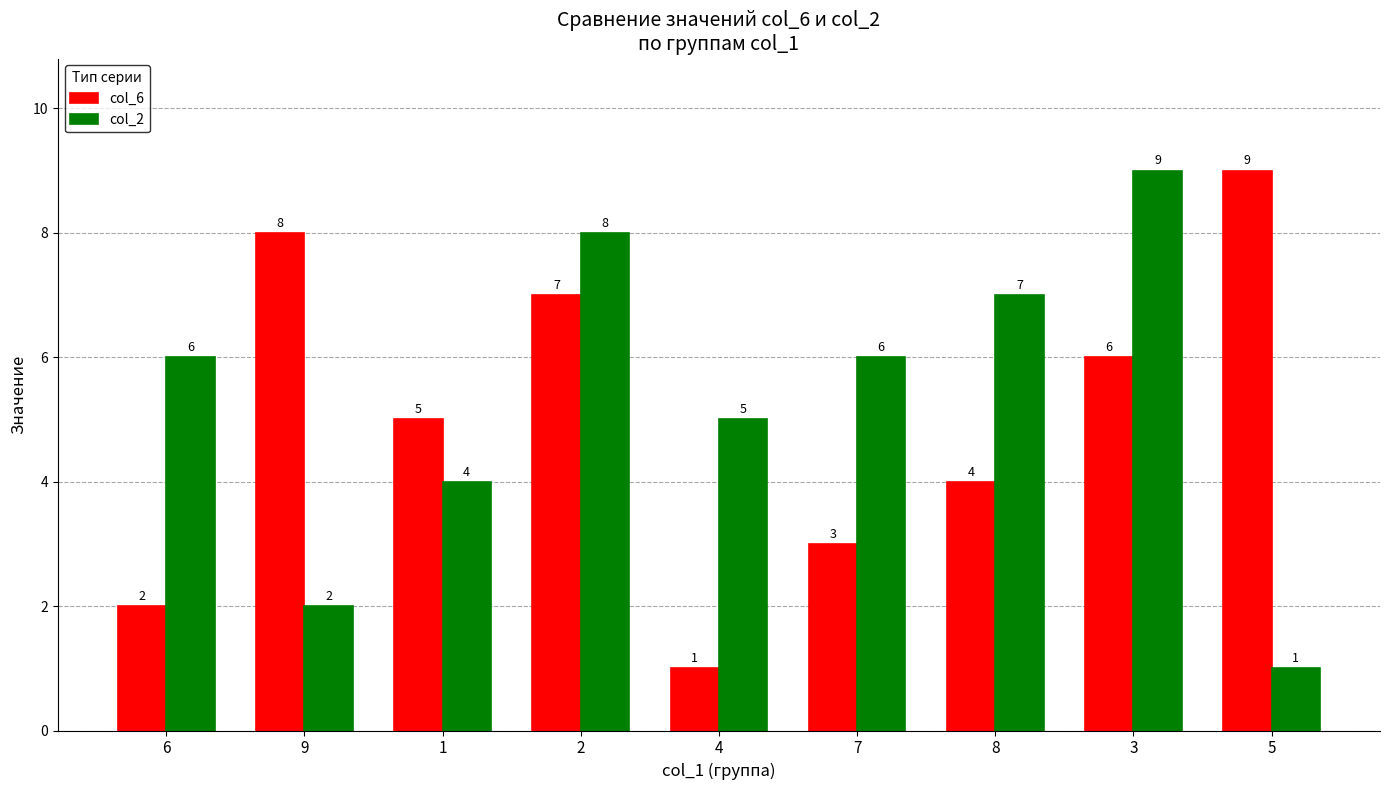

What is the average value of the col_6 series?

5